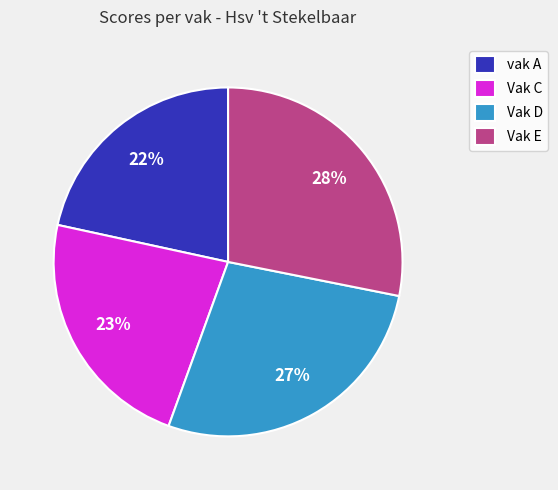

True or false: Vak D accounts for 27% of the total.

True